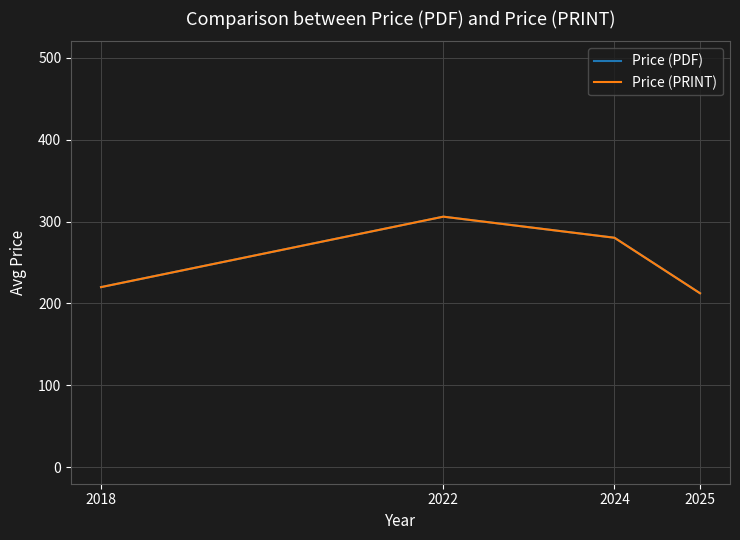

What is the difference between the second highest and minimum values in the Price (PDF) series?

67.8